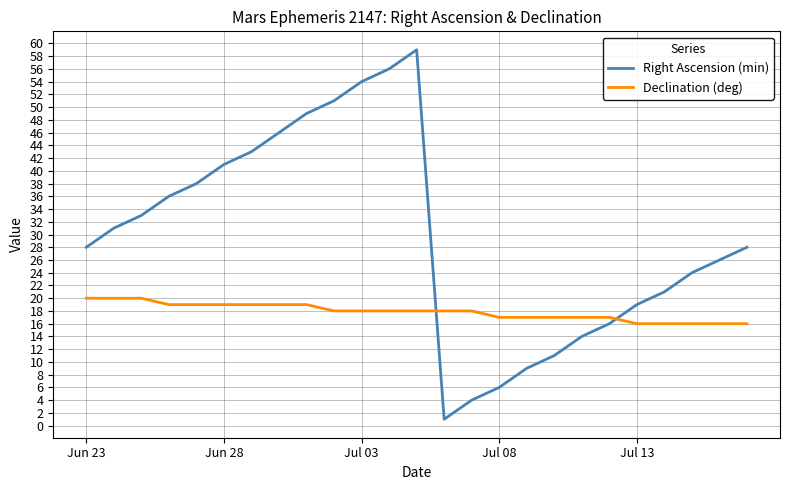

How many times do Right Ascension (min) and Declination (deg) cross each other?

2